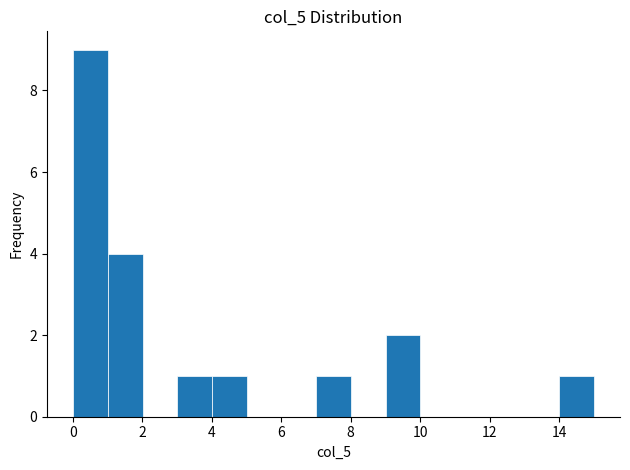

Reading left to right, list every bar in this chart as the range it spans on the x-axis followed by its height. Neither the bar edges nor the heights are printed on the chart, so give them approximately, as read against the axes.

0 to 1: 9
1 to 2: 4
2 to 3: 0
3 to 4: 1
4 to 5: 1
5 to 6: 0
6 to 7: 0
7 to 8: 1
8 to 9: 0
9 to 10: 2
10 to 11: 0
11 to 12: 0
12 to 13: 0
13 to 14: 0
14 to 15: 1